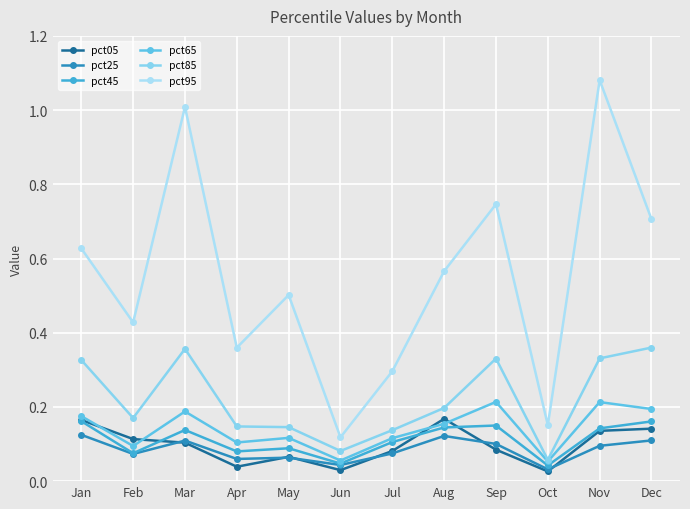

What is the average value of the pct65 series?

0.1